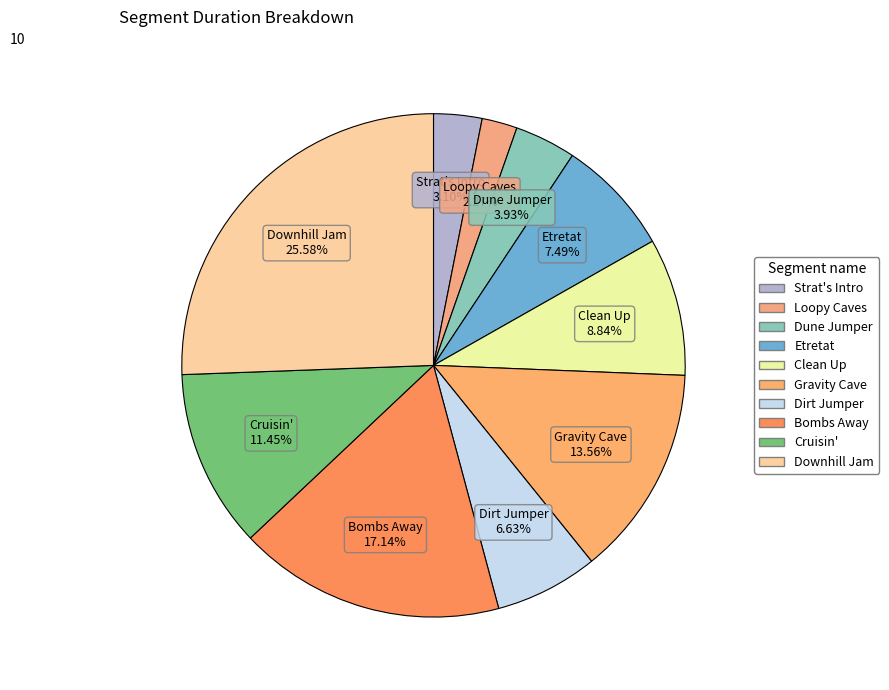

Is Strat's Intro the majority of the pie?

No